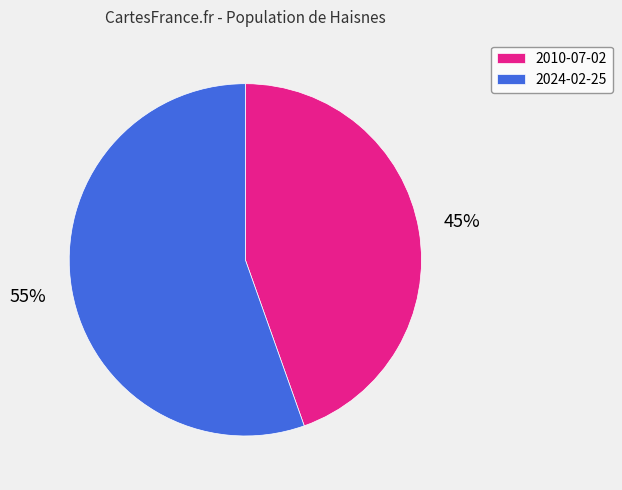

To the nearest percent, what percentage of the pie is 2010-07-02?

45%